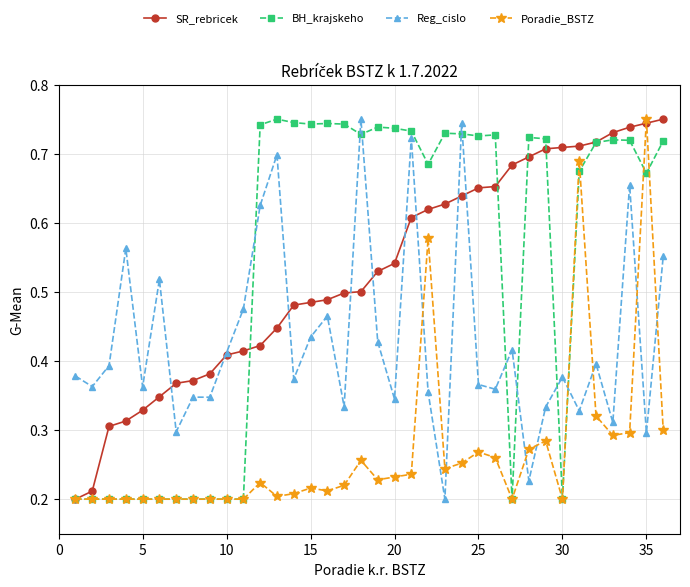

How many times do Poradie_BSTZ and Reg_cislo cross each other?

8